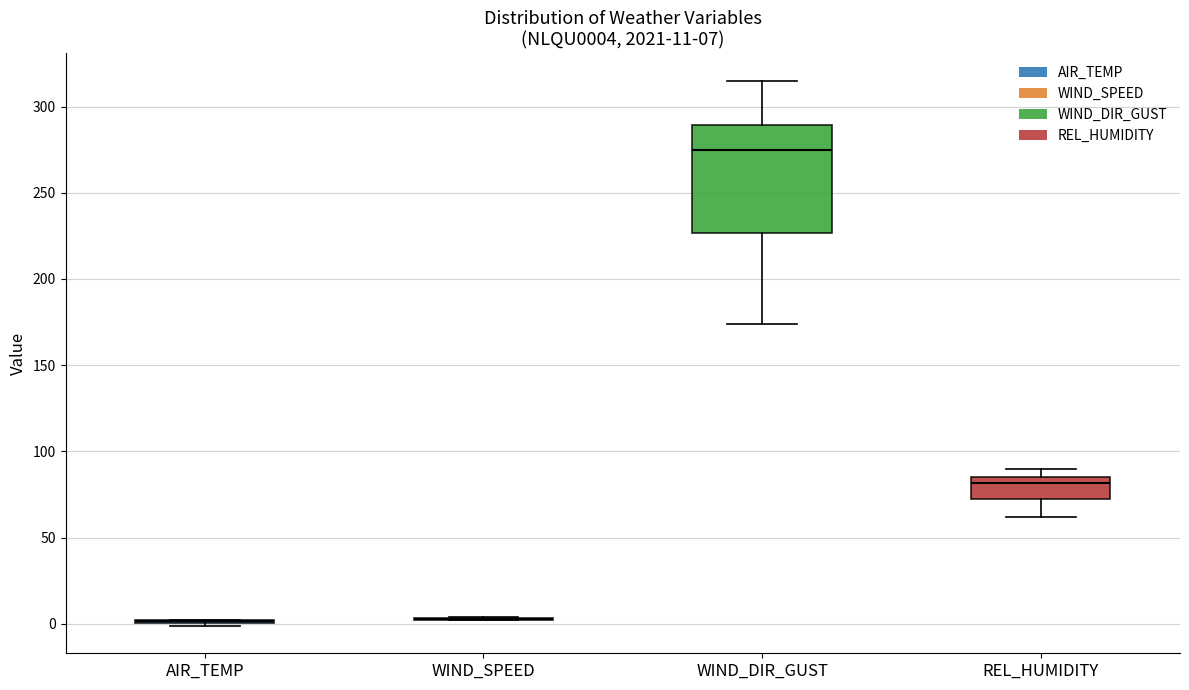

Comparing the boxes themselves (not the whiskers), which one is the tallest?

WIND_DIR_GUST